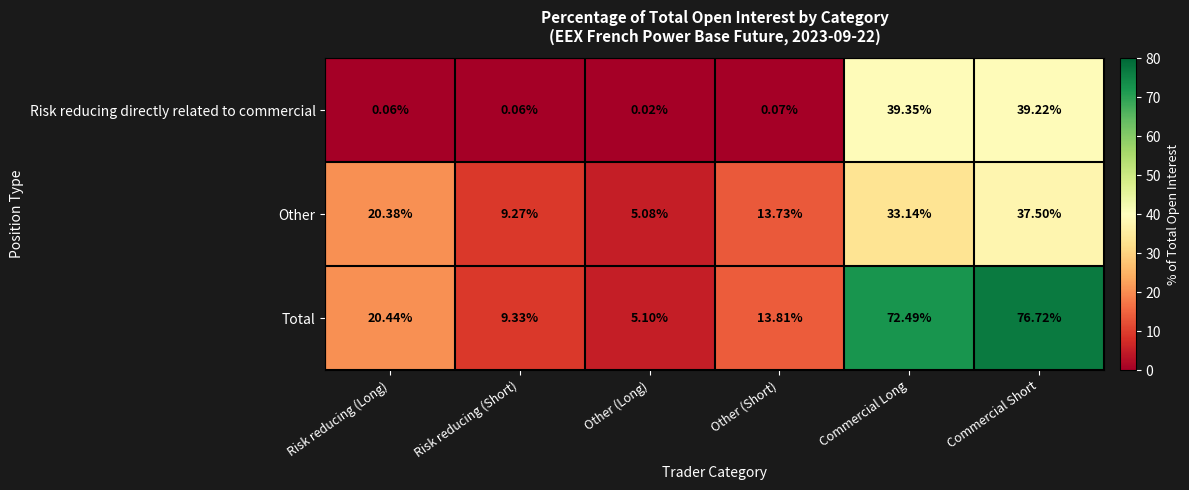

How many categories are shown in the chart?

6